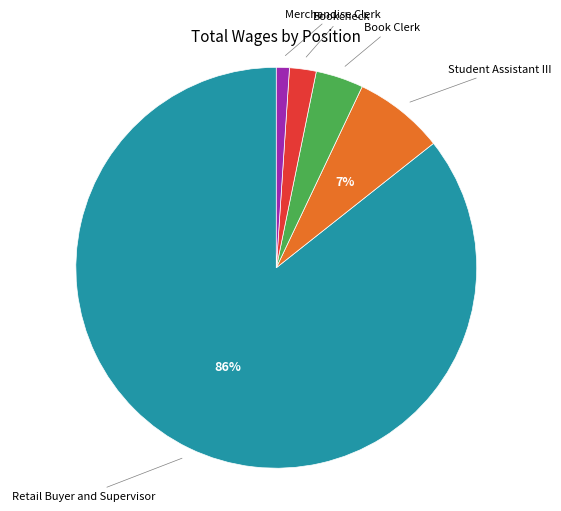

To the nearest percent, what is the difference between the largest and smallest slice percentages?

85%